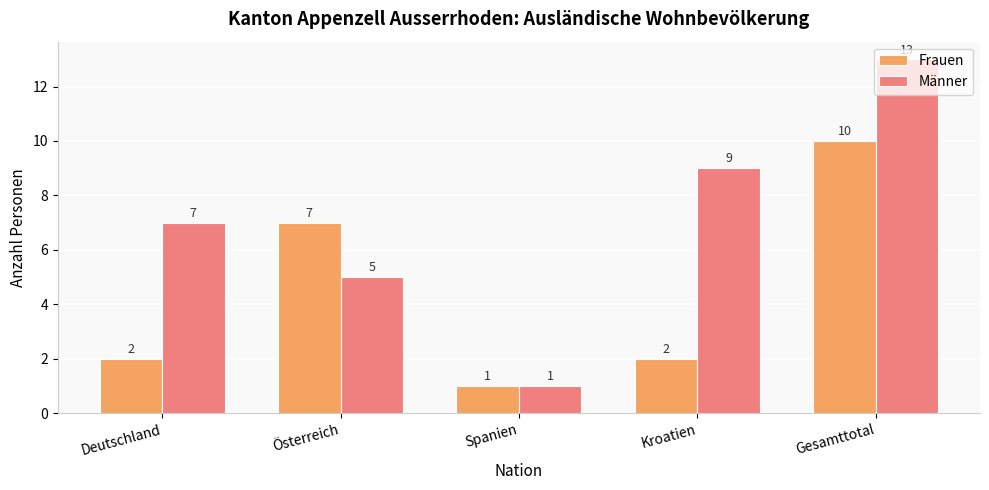

Reading right to left, transcribe all the data shown in this chart.

Frauen: 10	2	1	7	2
Männer: 13	9	1	5	7